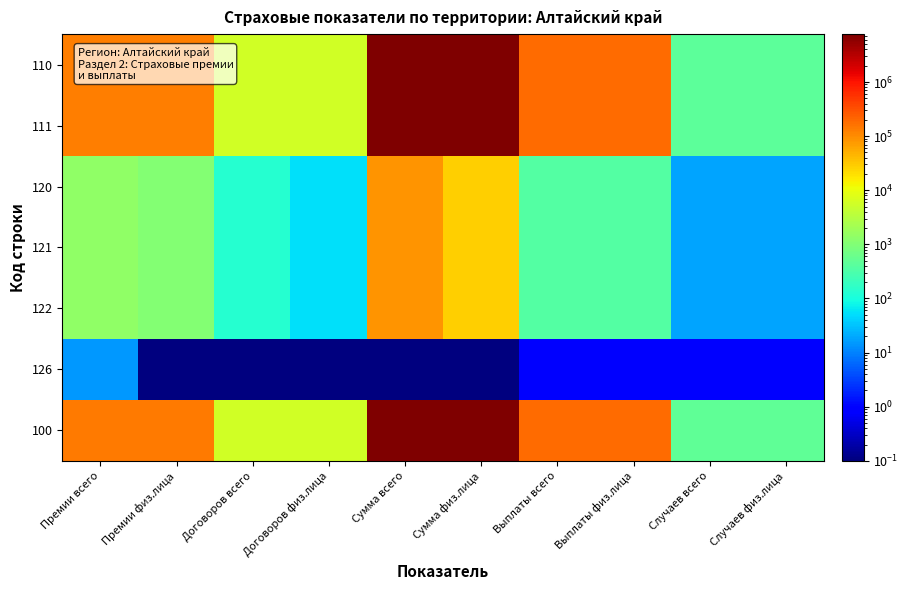

Which has a higher value, Договоров всего or Выплаты всего?

Выплаты всего